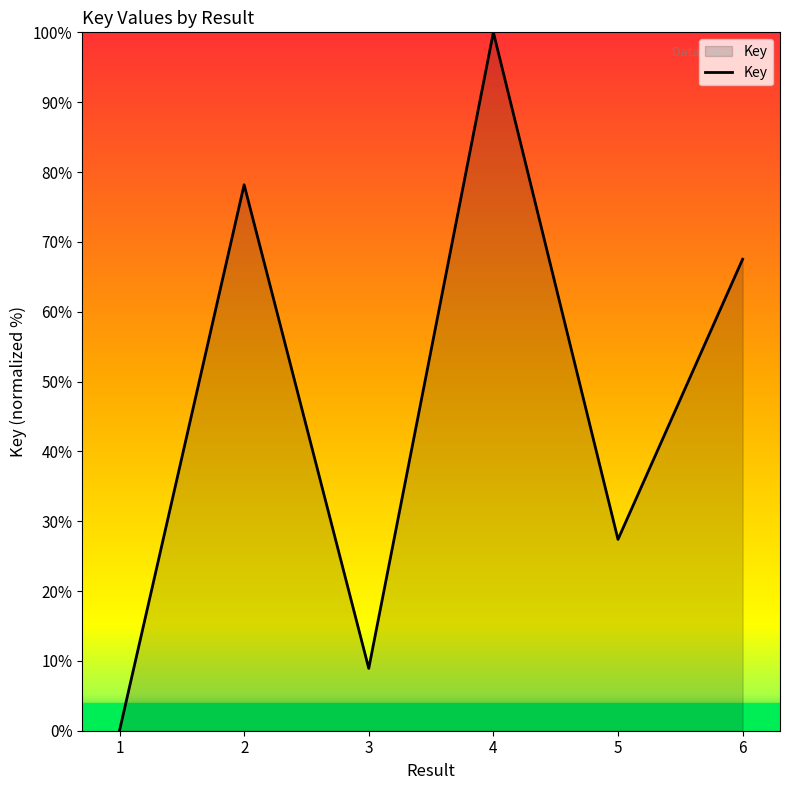

Where is the first local maximum?

2